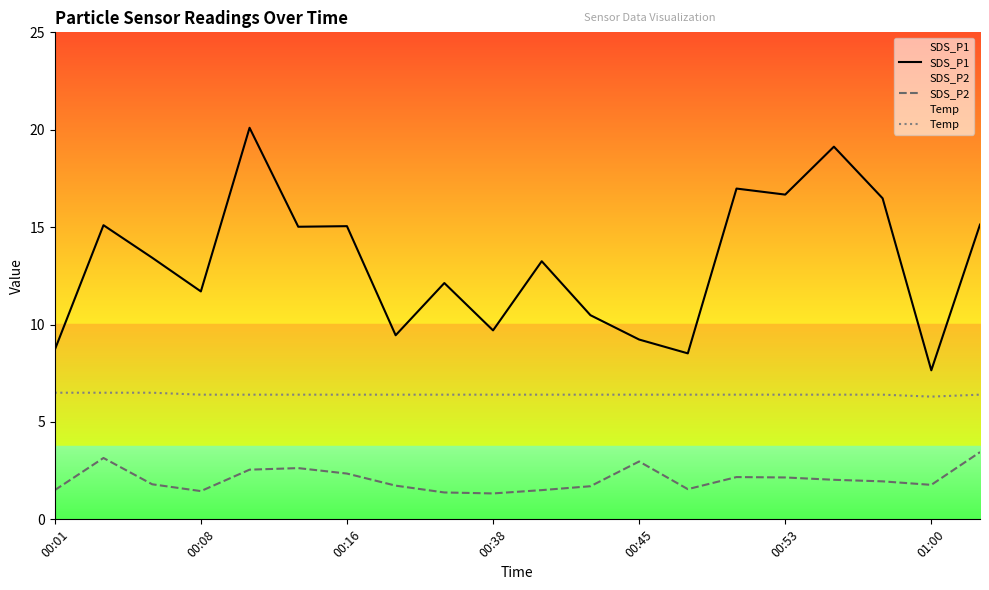

What is the total value across all series at 00:16?

23.8